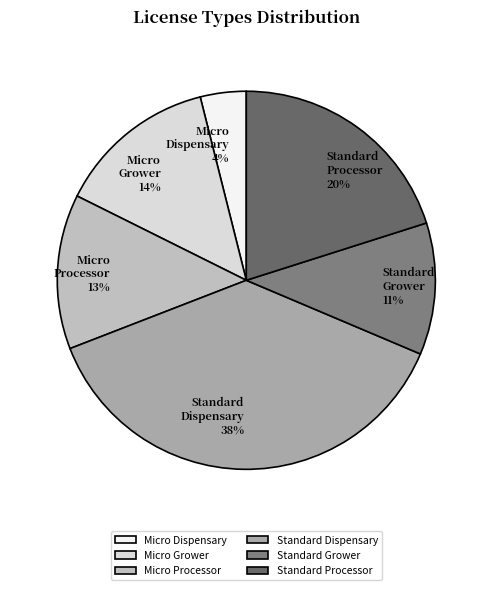

Which slice is the largest?

Standard Dispensary